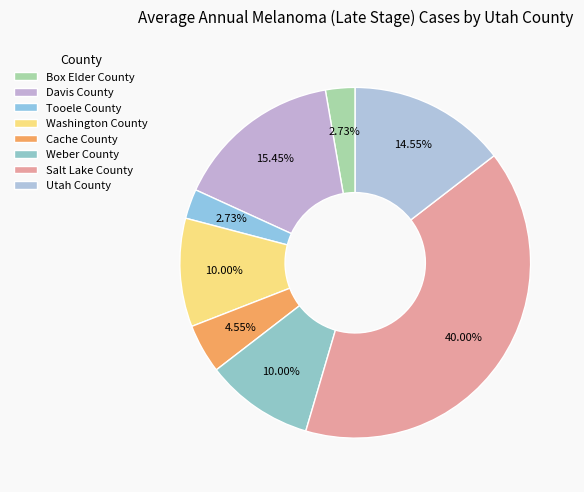

What is the change in value from Davis County to Salt Lake County?

+27